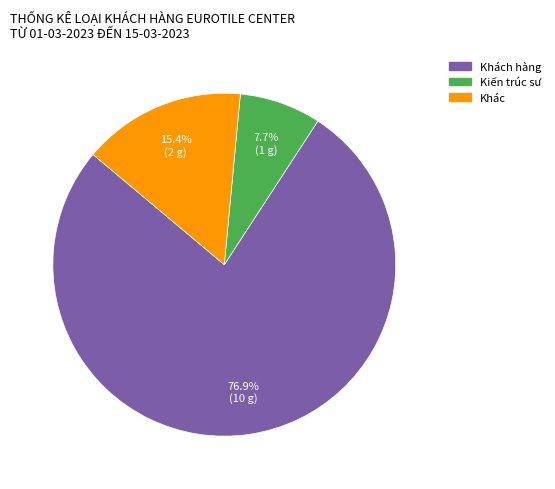

Is there a majority slice in this chart?

Yes